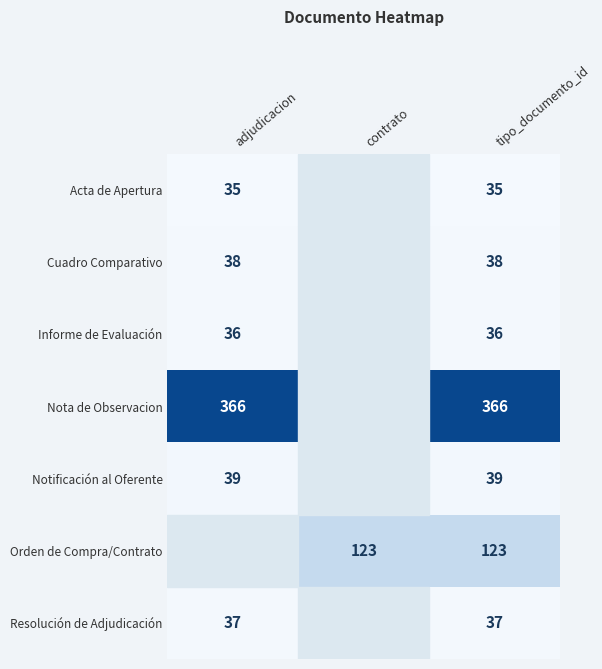

At tipo_documento_id, list the series in order from largest to smallest.

Nota de Observacion, Orden de Compra/Contrato, Notificación al Oferente, Cuadro Comparativo, Resolución de Adjudicación, Informe de Evaluación, Acta de Apertura